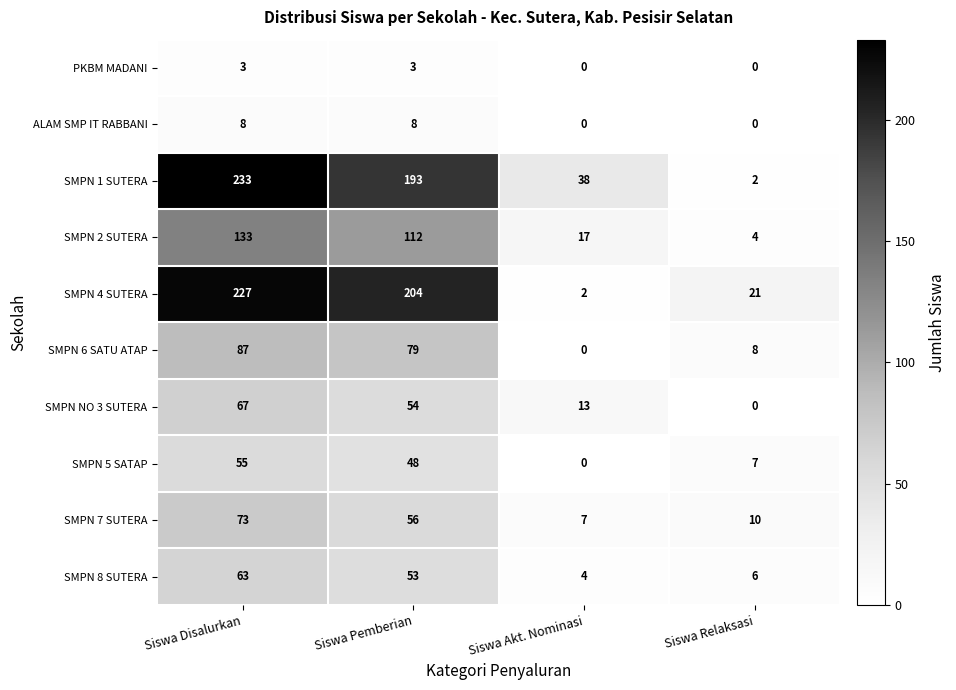

What is the maximum value for SMPN 2 SUTERA?

133